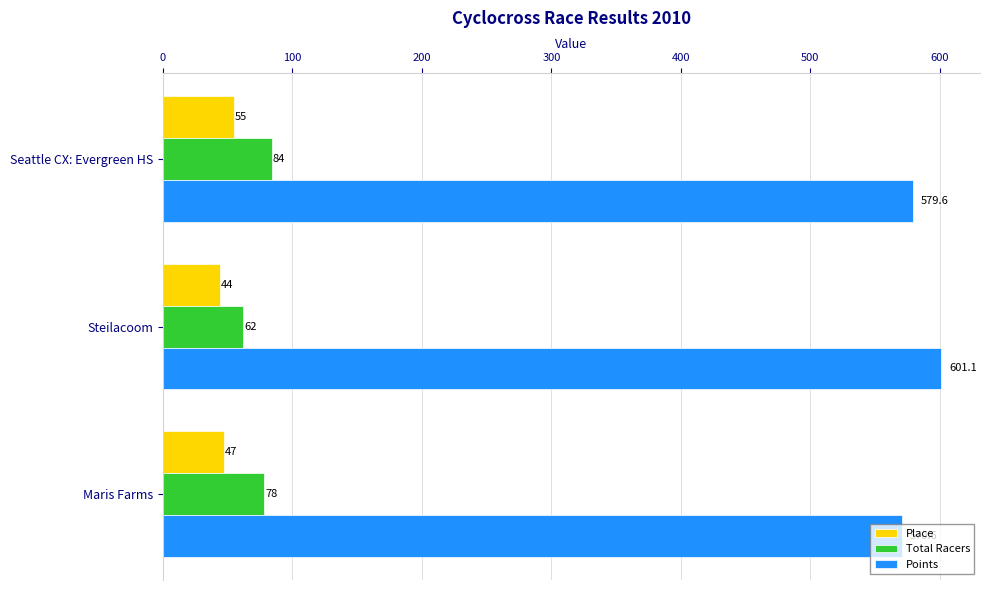

Which series changed the most between Seattle CX: Evergreen HS and Steilacoom?

Total Racers